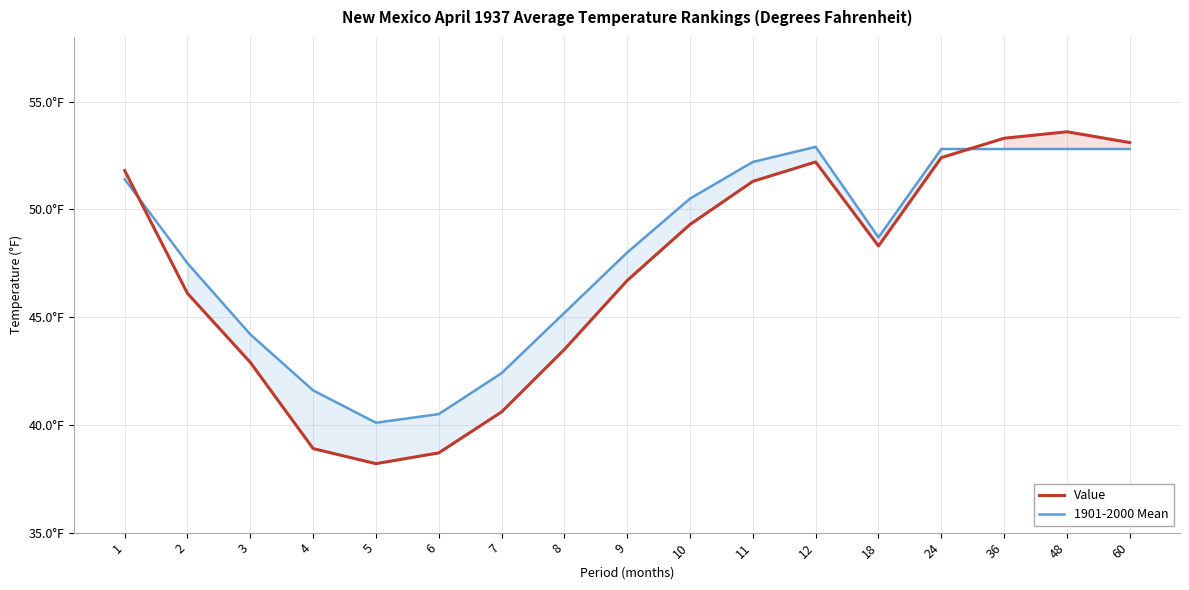

Between which two adjacent categories do Value and 1901-2000 Mean first intersect?

1 and 2